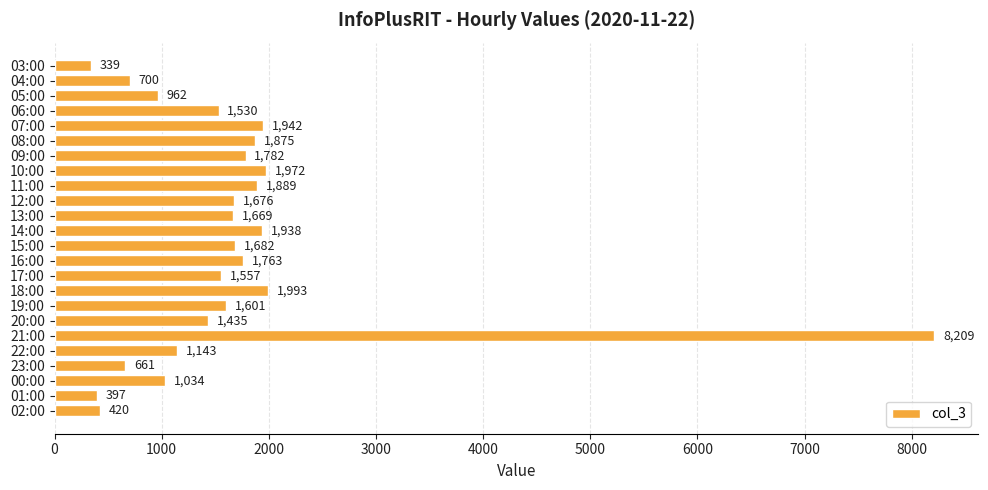

List the labels in order of value, largest first.

21:00, 18:00, 10:00, 07:00, 14:00, 11:00, 08:00, 09:00, 16:00, 15:00, 12:00, 13:00, 19:00, 17:00, 06:00, 20:00, 22:00, 00:00, 05:00, 04:00, 23:00, 02:00, 01:00, 03:00